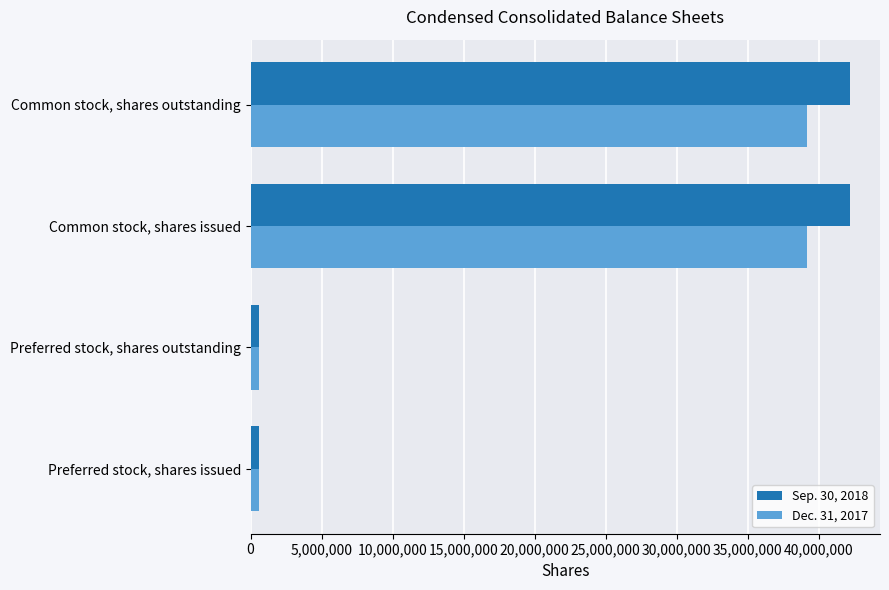

What is the total value across all series at Common stock, shares outstanding?

81433330